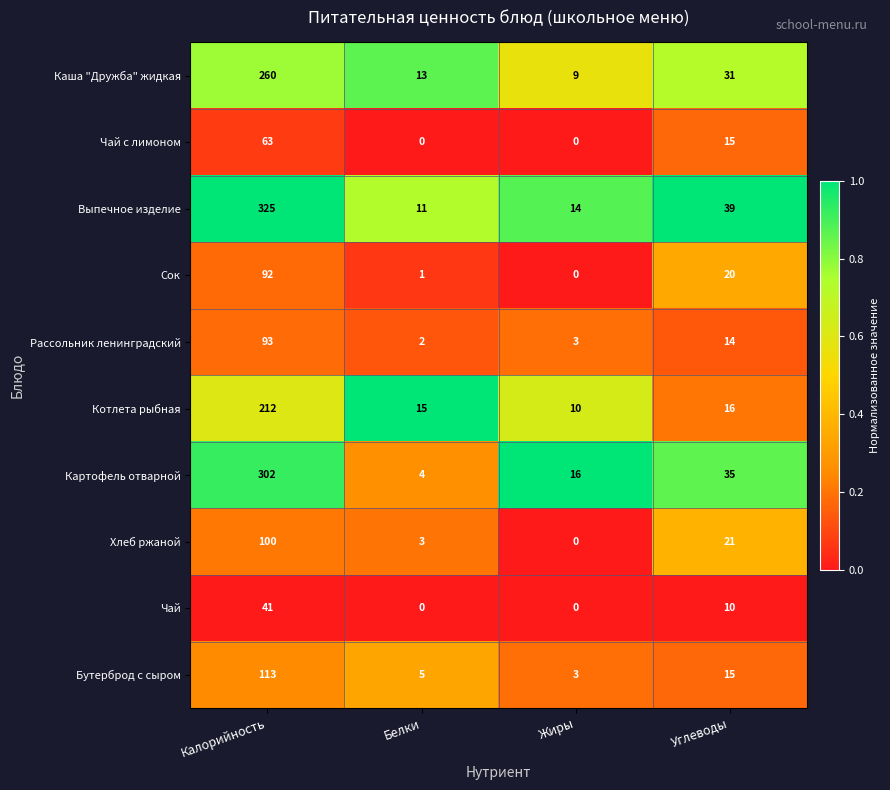

List the series in order of their peak value, highest first.

Выпечное изделие, Картофель отварной, Каша "Дружба" жидкая, Котлета рыбная, Бутерброд с сыром, Хлеб ржаной, Рассольник ленинградский, Сок, Чай с лимоном, Чай